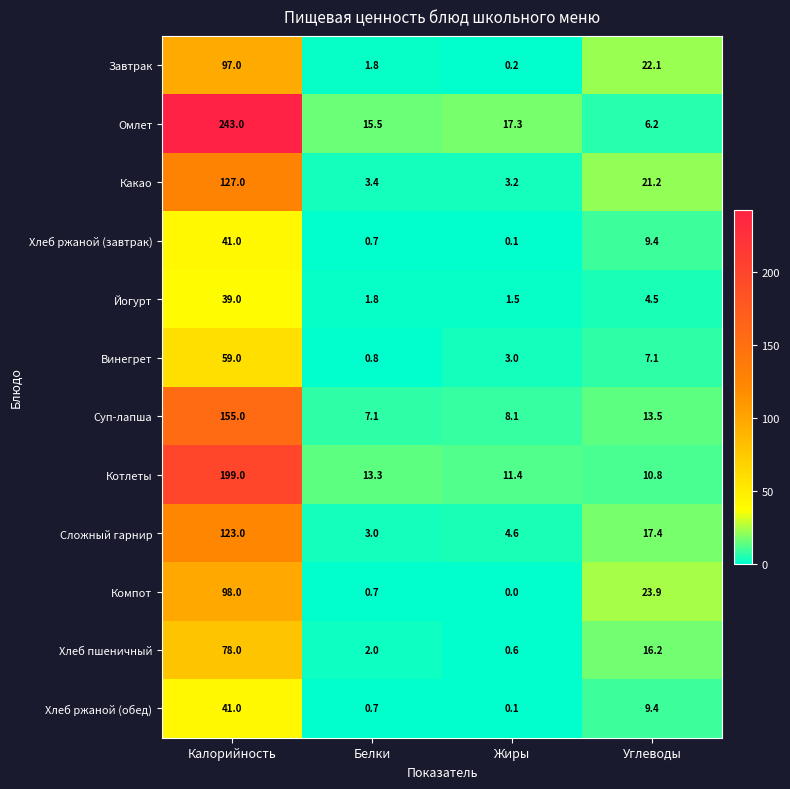

What is the difference between the second highest and second lowest values in the Котлеты series?

1.9